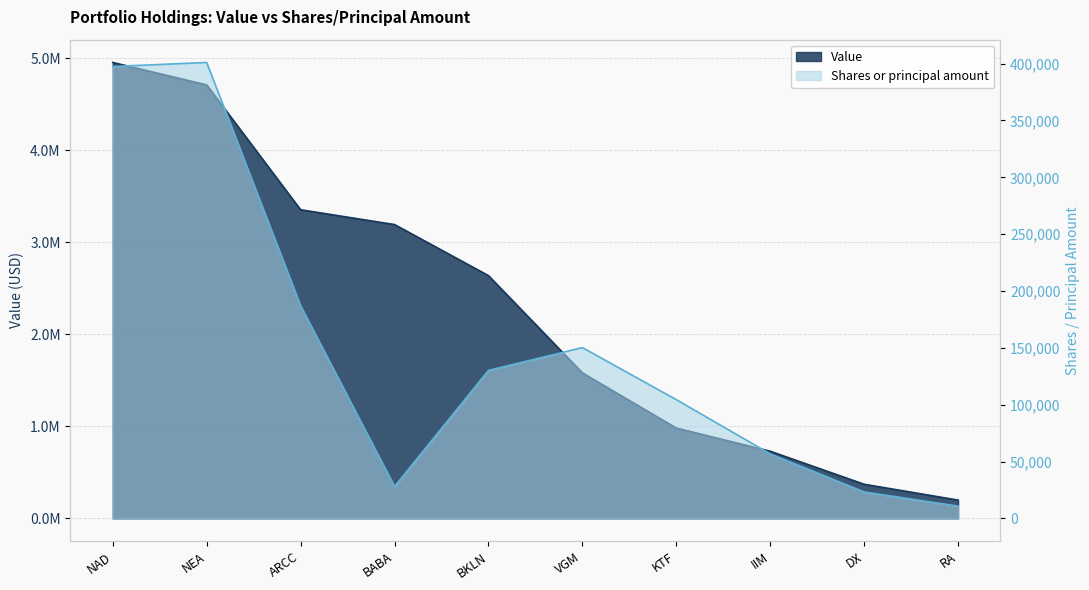

Does the chart have visible grid lines?

Yes